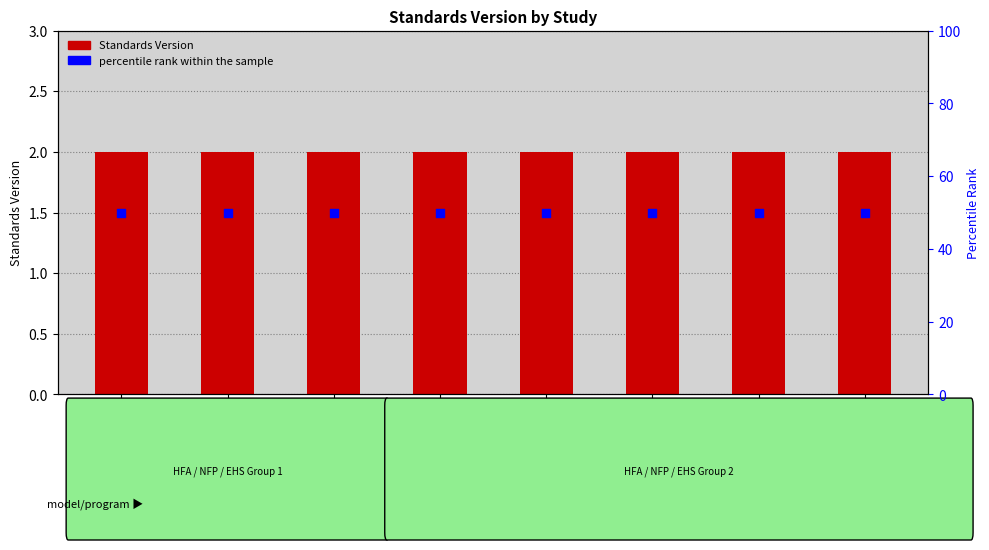

Which series contains the highest Y value?

percentile rank within the sample